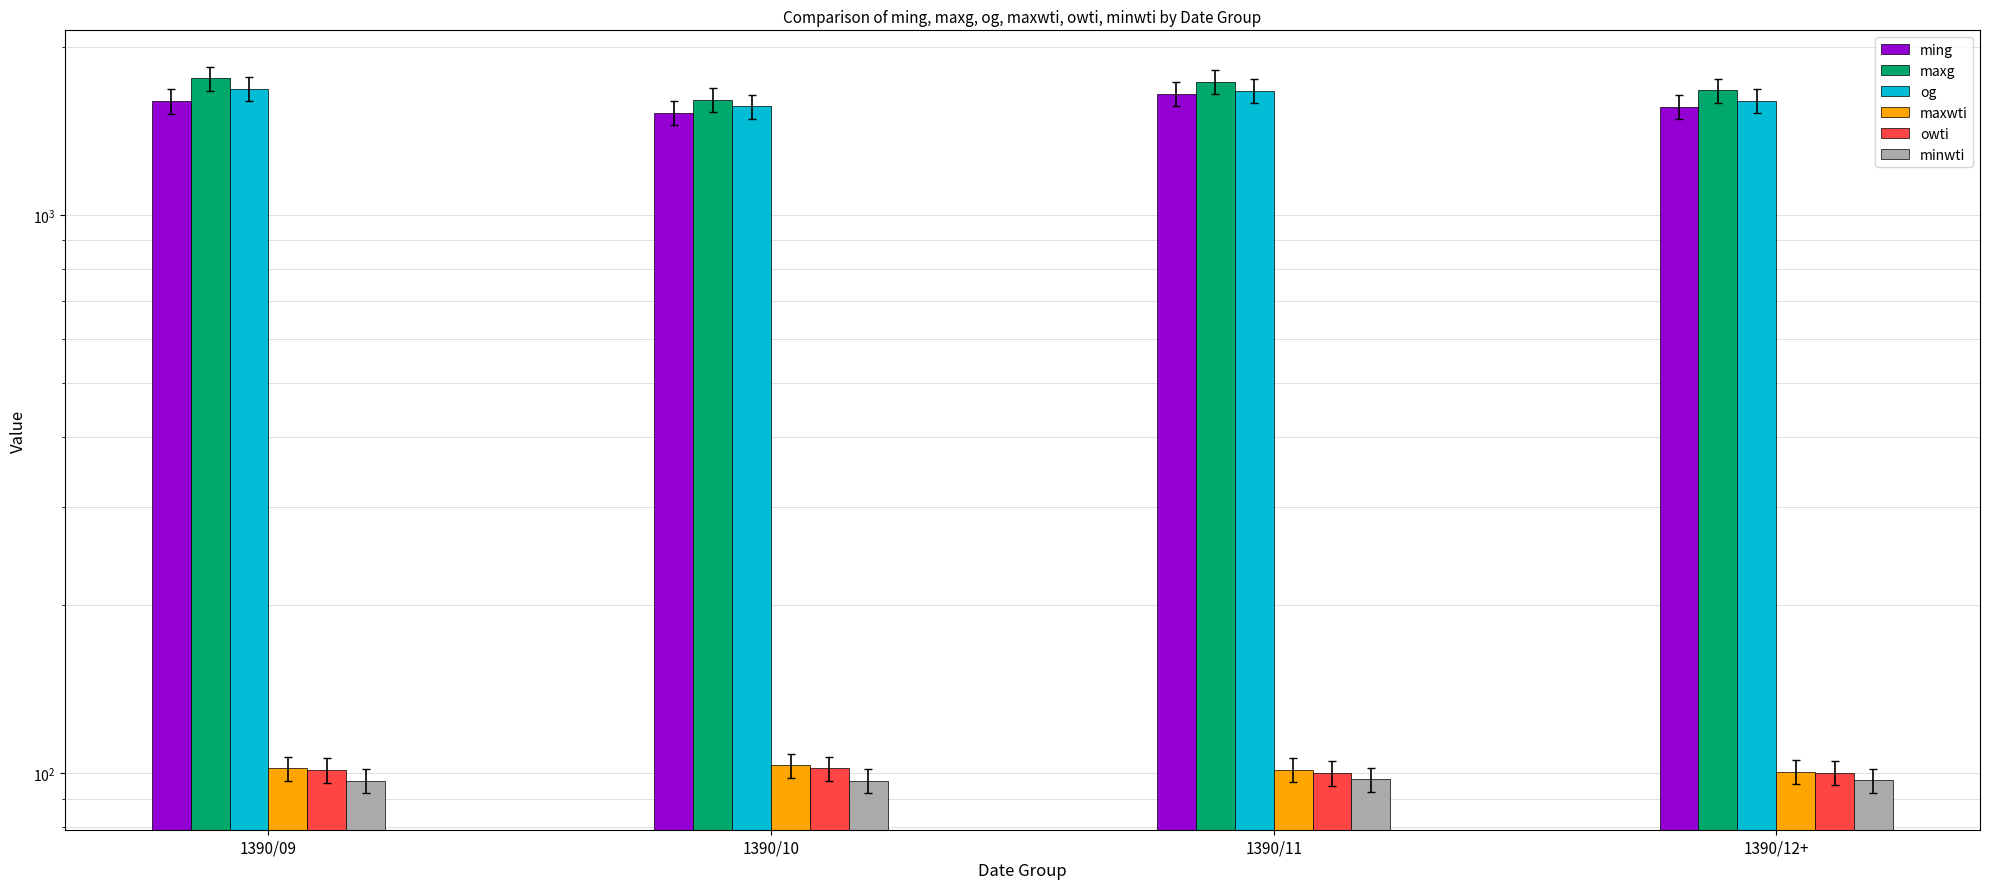

What is the smallest value displayed?

96.8